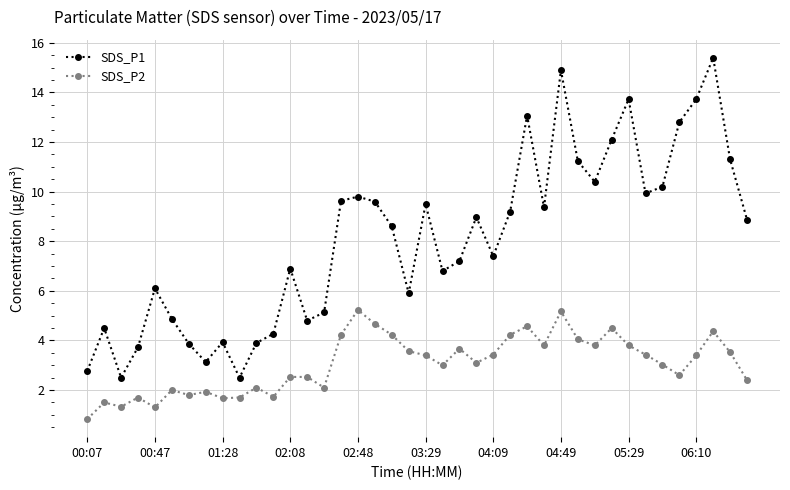

Rank the series by their maximum value, from lowest to highest.

SDS_P2, SDS_P1